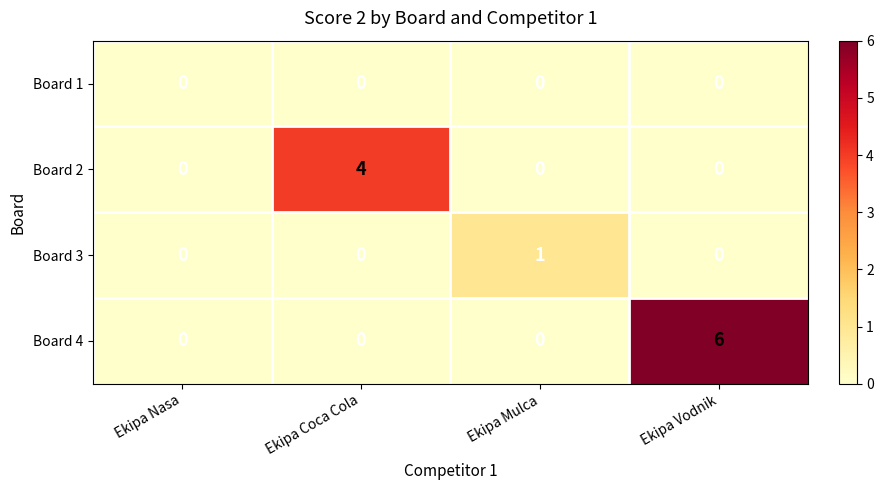

How many data points does each series have?

4